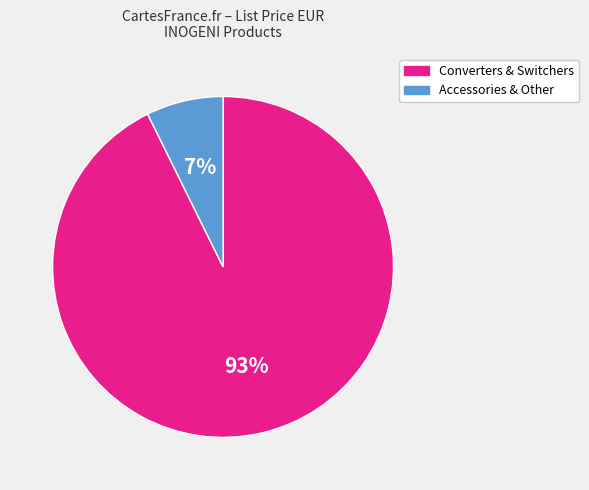

Combined, do Converters & Switchers and Accessories & Other account for over 50%?

Yes